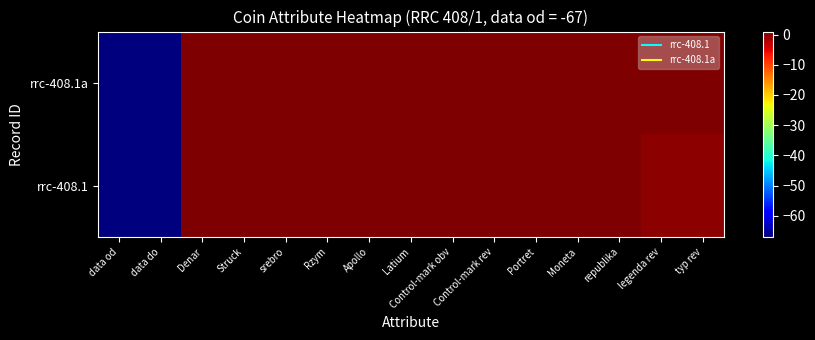

At which category does the chart reach its minimum across all series?

data od